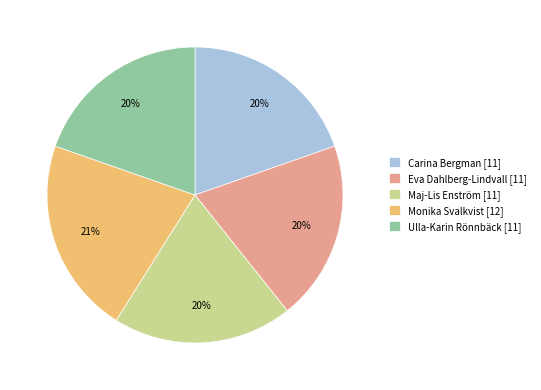

What is the largest slice in the pie chart?

Monika Svalkvist